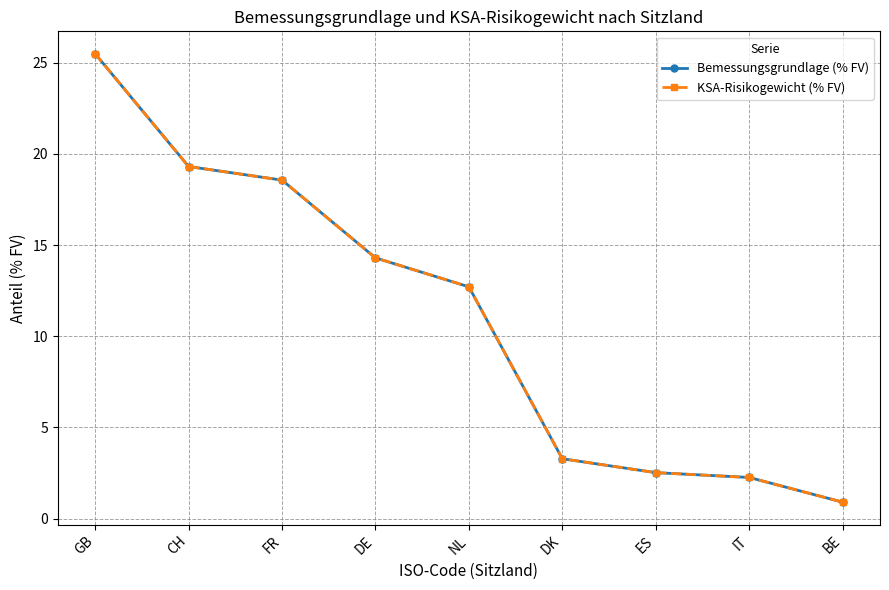

What is the sum of the KSA-Risikogewicht (% FV) values at NL and IT?

15.0